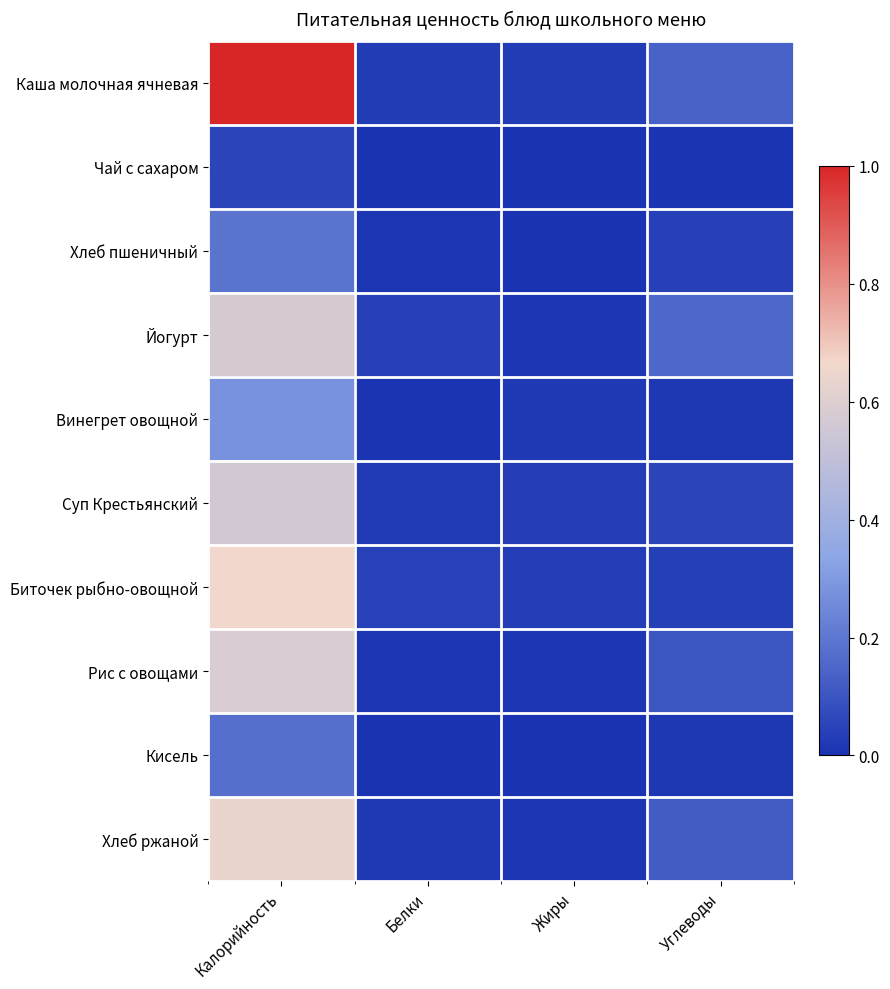

Reading right to left, transcribe all the data shown in this chart.

Каша молочная ячневая: Углеводы=0.1	Жиры=0.0	Белки=0.0	Калорийность=1.0
Чай с сахаром: Углеводы=0.0	Жиры=0.0	Белки=0.0	Калорийность=0.1
Хлеб пшеничный: Углеводы=0.0	Жиры=0.0	Белки=0.0	Калорийность=0.2
Йогурт: Углеводы=0.2	Жиры=0.0	Белки=0.0	Калорийность=0.6
Винегрет овощной: Углеводы=0.0	Жиры=0.0	Белки=0.0	Калорийность=0.3
Суп Крестьянский: Углеводы=0.1	Жиры=0.0	Белки=0.0	Калорийность=0.6
Биточек рыбно-овощной: Углеводы=0.0	Жиры=0.0	Белки=0.0	Калорийность=0.7
Рис с овощами: Углеводы=0.1	Жиры=0.0	Белки=0.0	Калорийность=0.6
Кисель: Углеводы=0.0	Жиры=0.0	Белки=0.0	Калорийность=0.2
Хлеб ржаной: Углеводы=0.1	Жиры=0.0	Белки=0.0	Калорийность=0.6